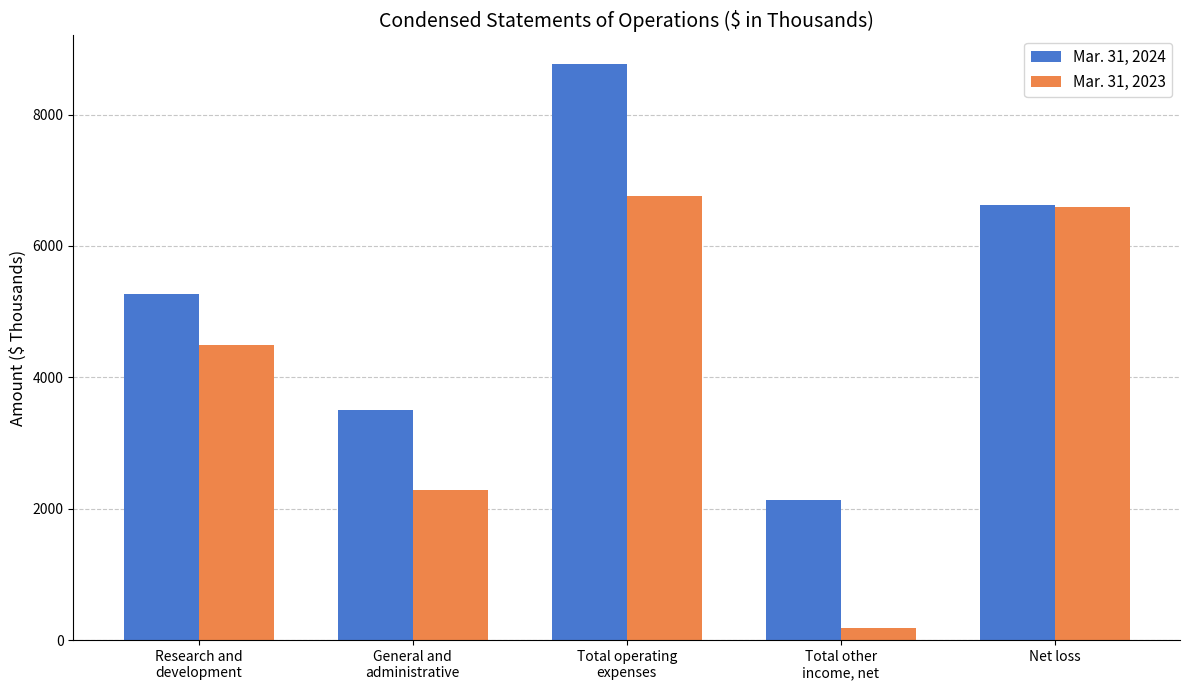

Reading left to right, extract all data points from this chart.

Mar. 31, 2024: 5262	3506	8768	2139	6629
Mar. 31, 2023: 4487	2278	6765	178	6587